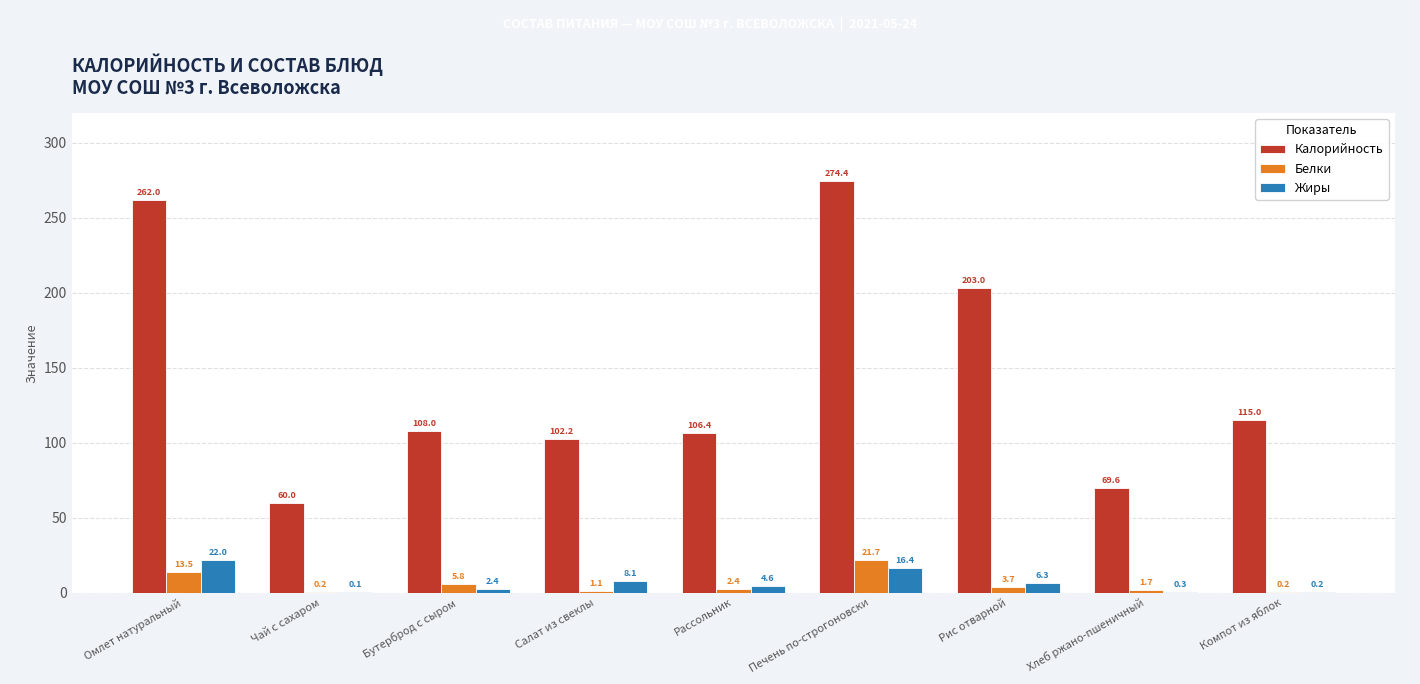

What are all the series names shown in the legend?

Калорийность, Белки, Жиры